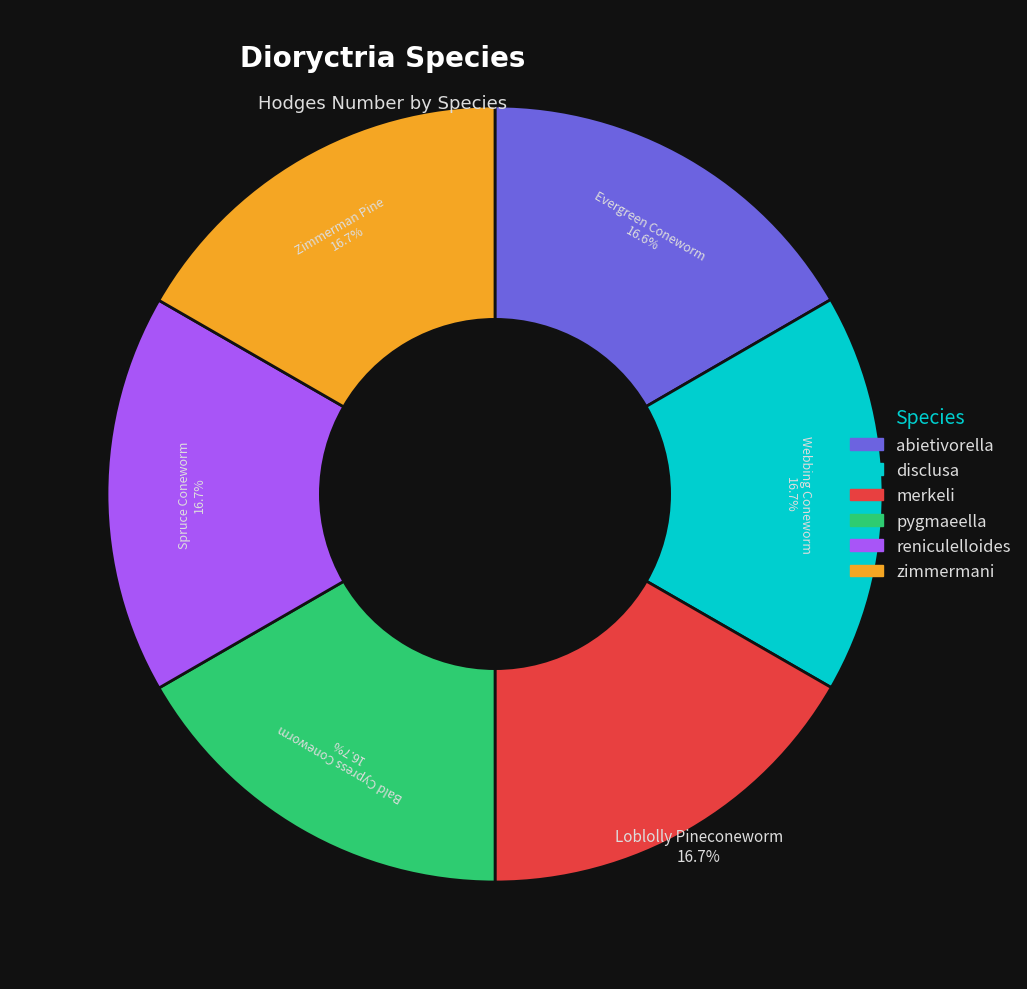

To the nearest percent, what portion does disclusa represent?

17%